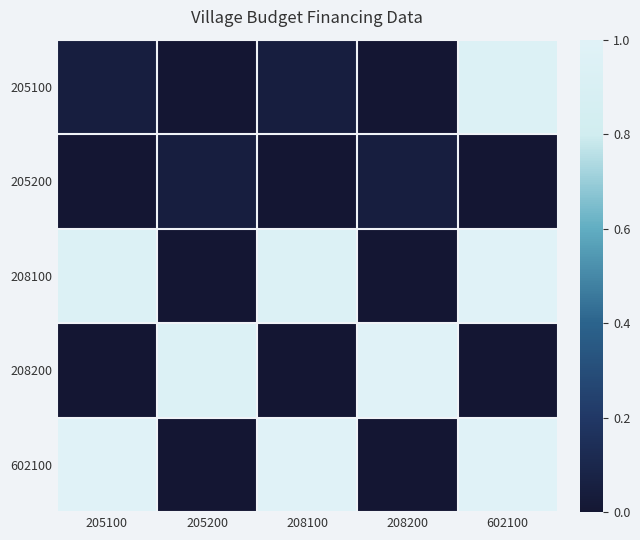

Which label corresponds to the largest value in the chart?

602100